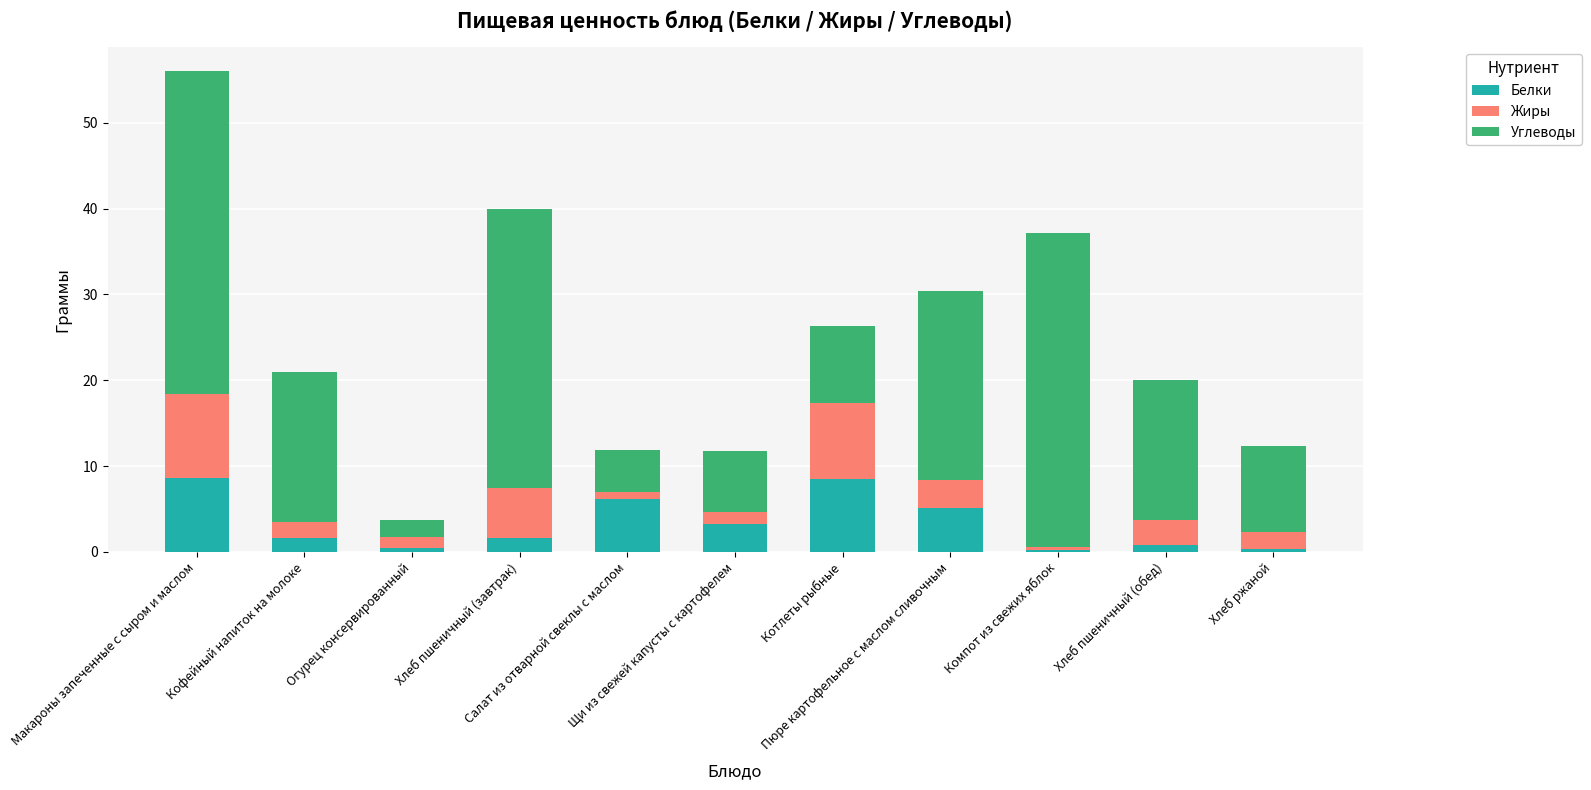

What is the sum of all Белки values?

36.6